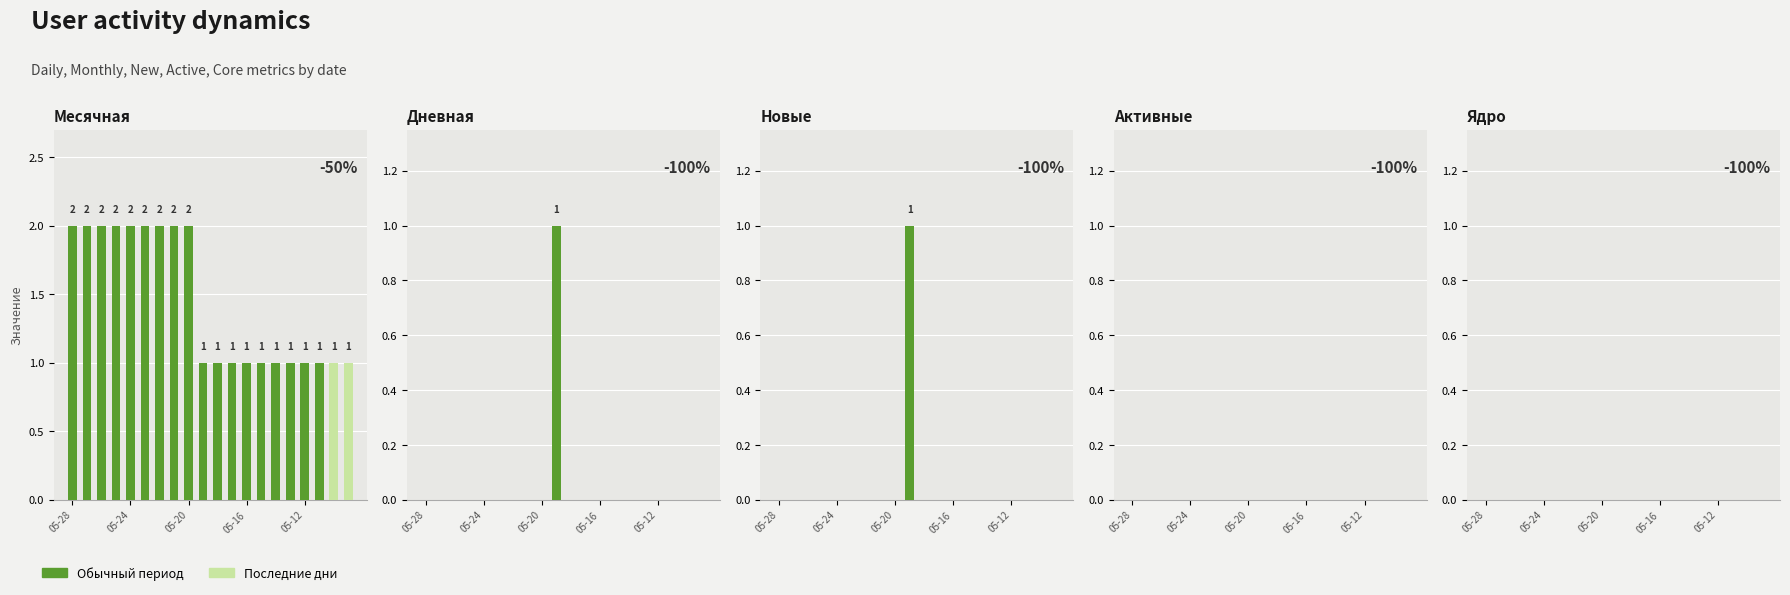

Is the value of Активные at 05-28 greater than the value of Ядро at 11?

No